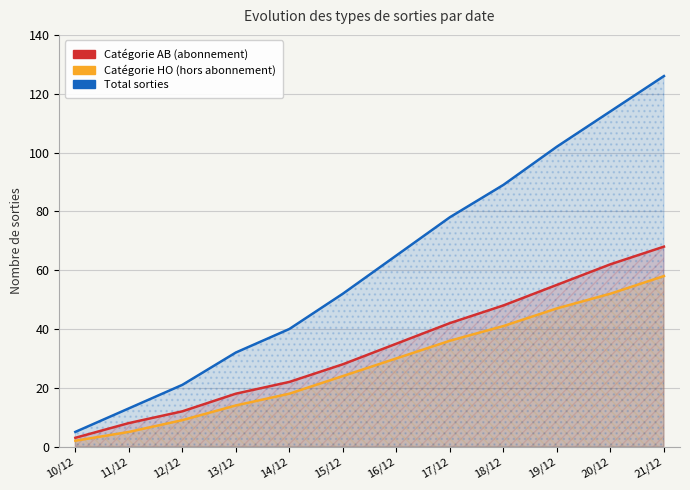

What value does the Total series have at 19/12?

102